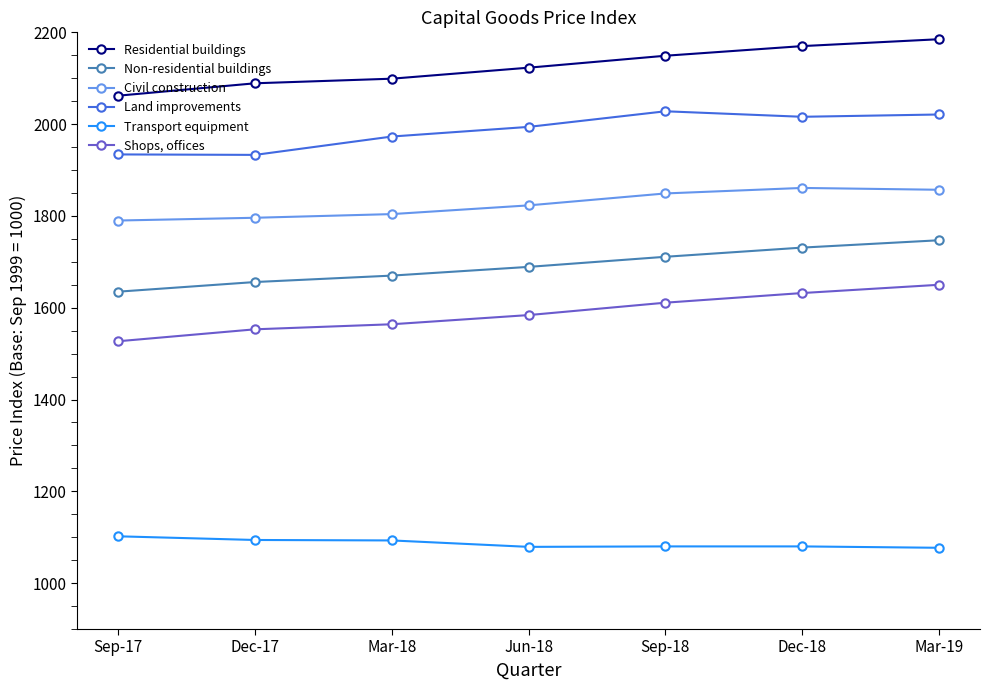

What is the sum of the Residential buildings values at Sep-17 and Sep-18?

4211